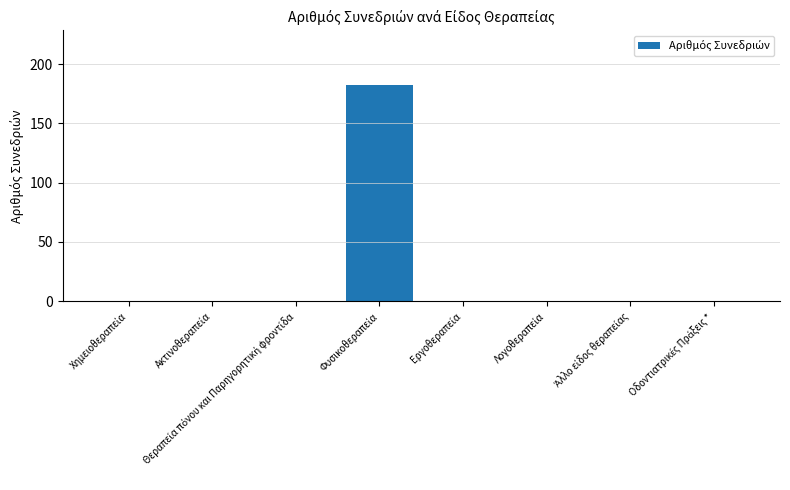

What is the greatest value displayed?

182